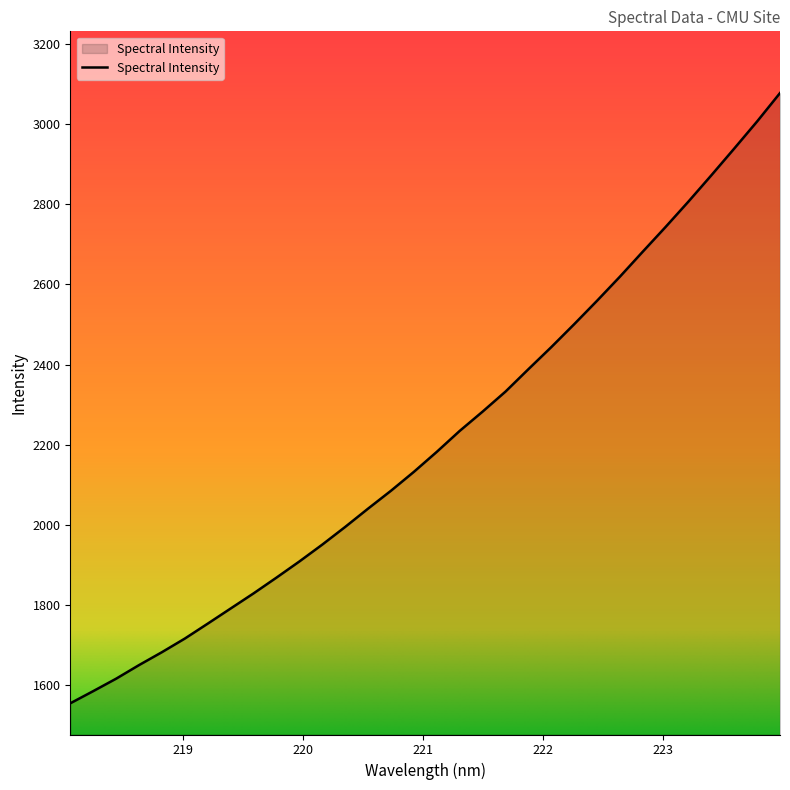

What is the greatest value displayed?

3077.1